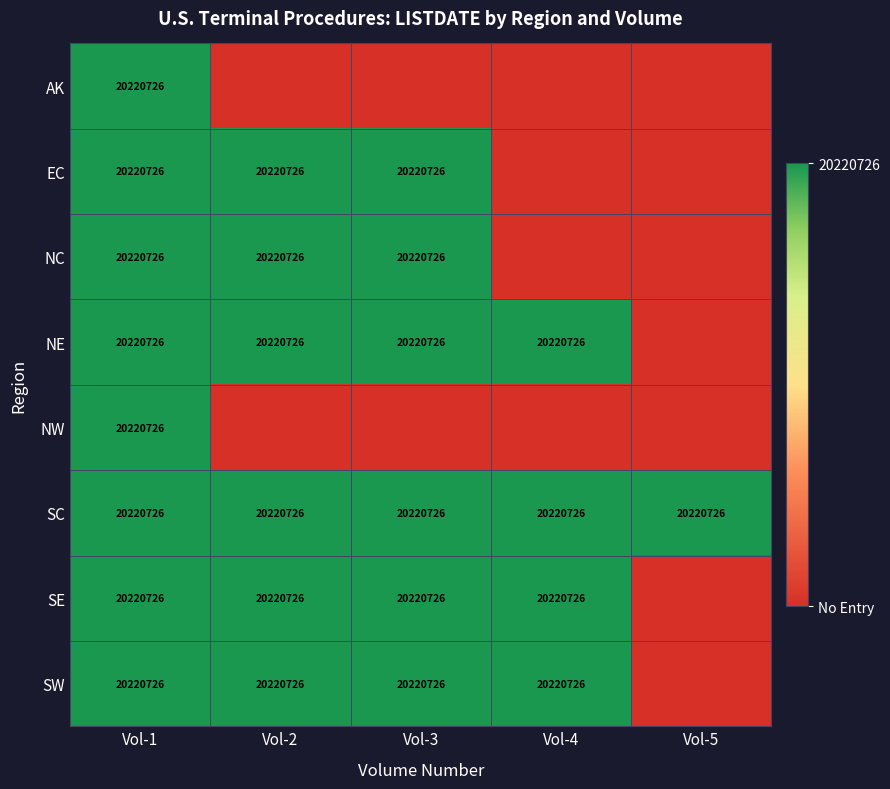

What is the average value of the SC series?

20220726